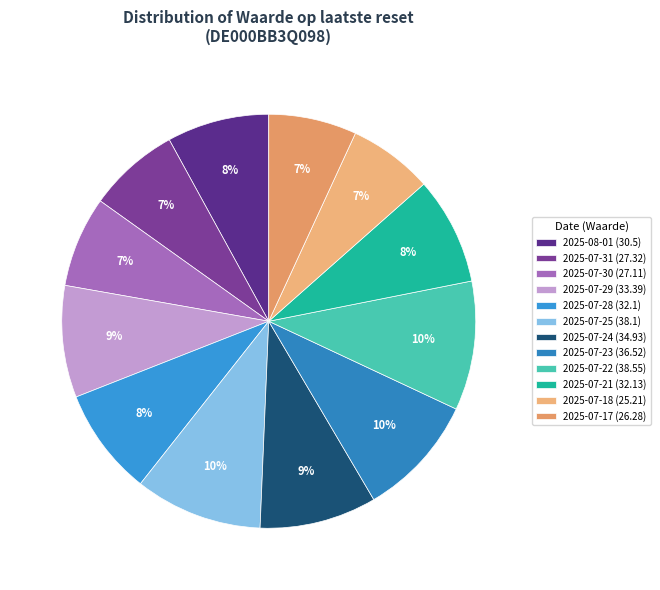

Rank the categories by value from lowest to highest.

2025-07-18, 2025-07-17, 2025-07-30, 2025-07-31, 2025-08-01, 2025-07-28, 2025-07-21, 2025-07-29, 2025-07-24, 2025-07-23, 2025-07-25, 2025-07-22